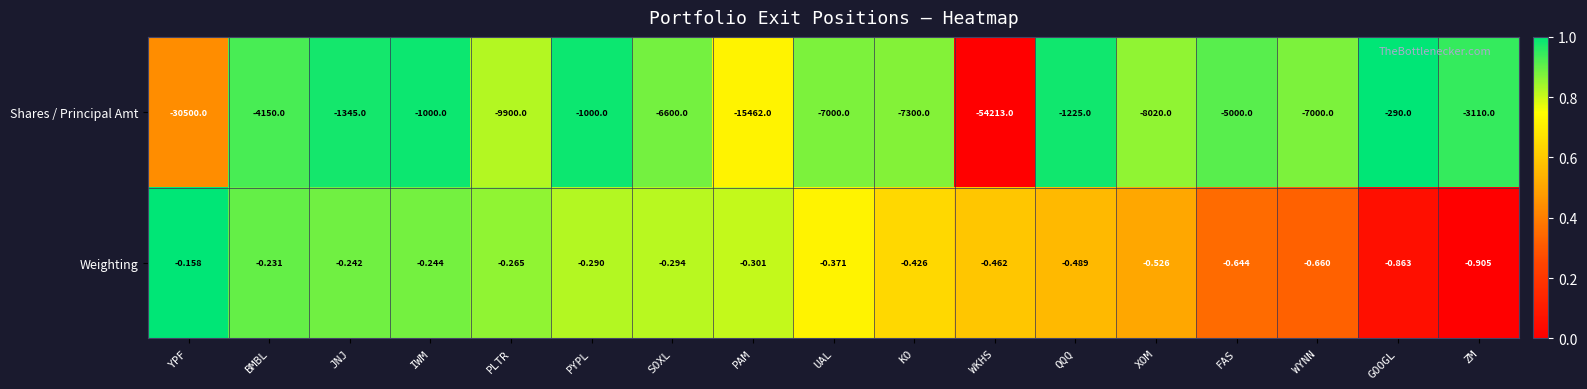

Rank the series by their maximum value, from highest to lowest.

Weighting, Shares / Principal Amt